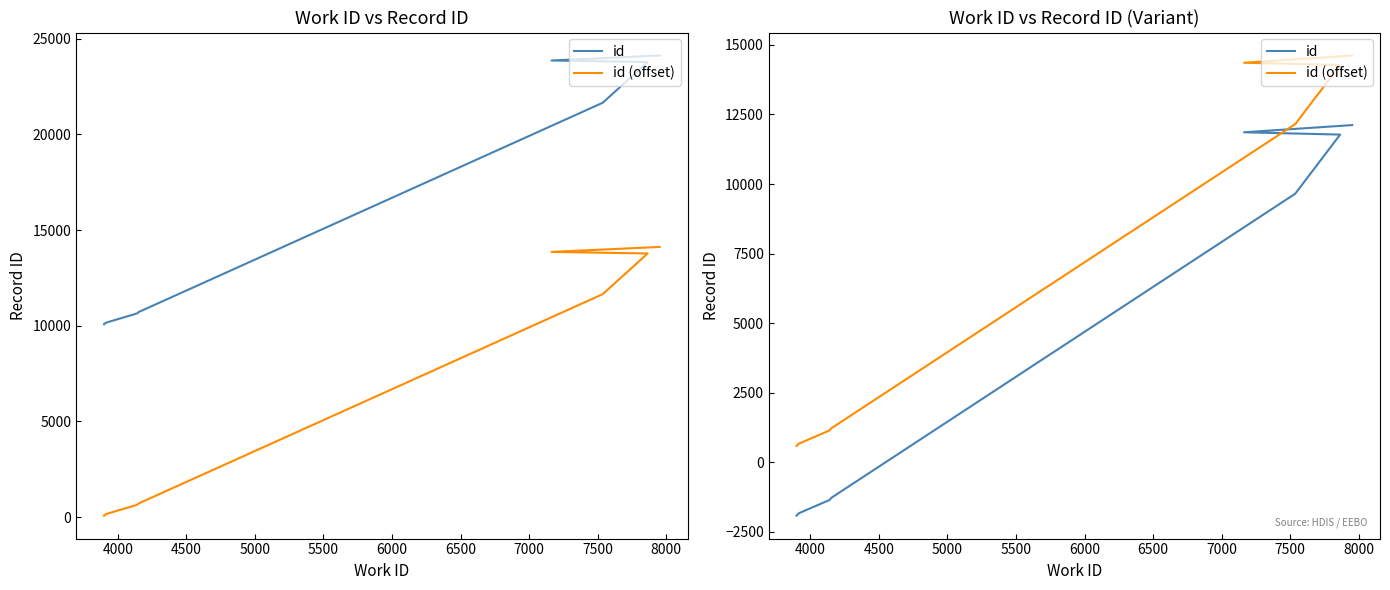

Rank the series by their maximum value, from lowest to highest.

id, id (offset)